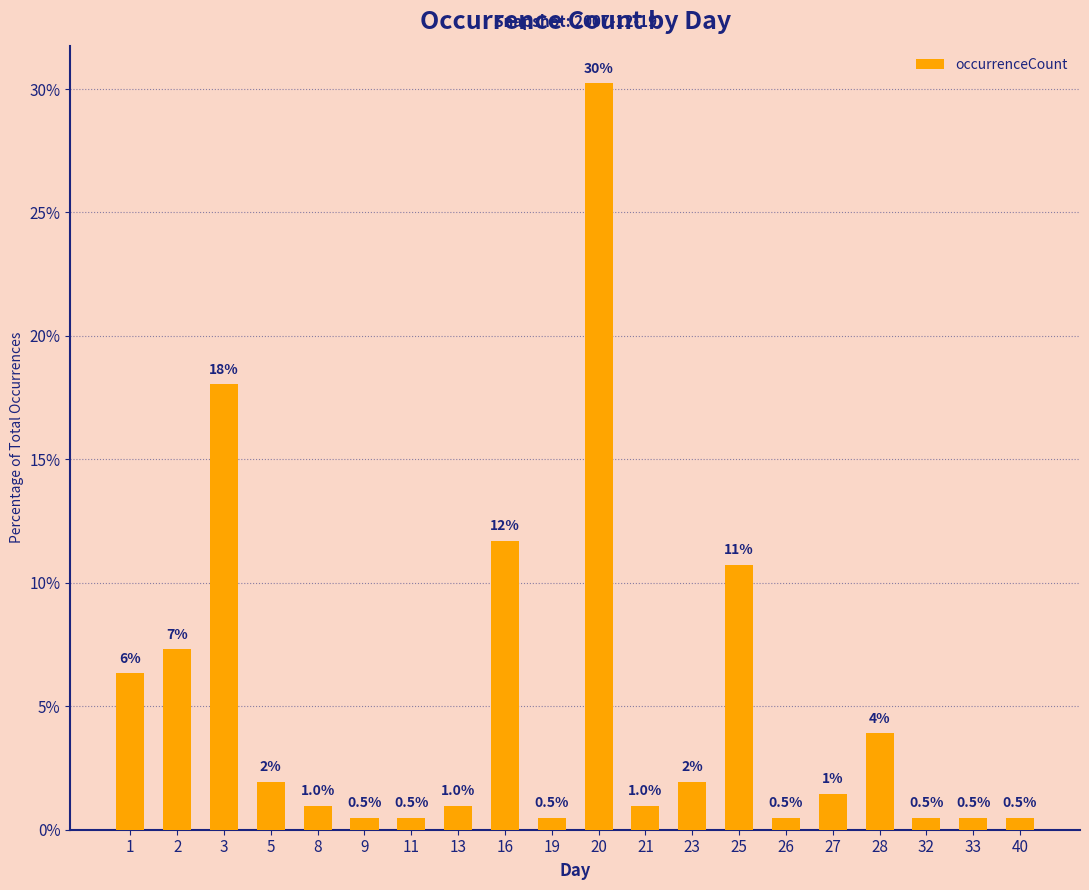

What is the value of the 20th bar from the left?

0.5